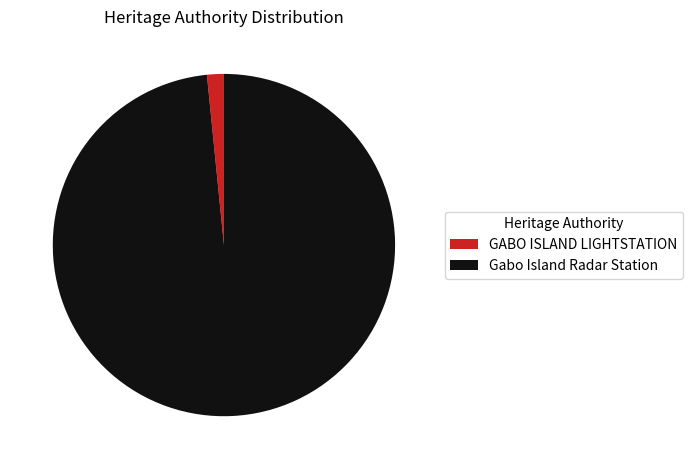

How many segments does this pie chart have?

2